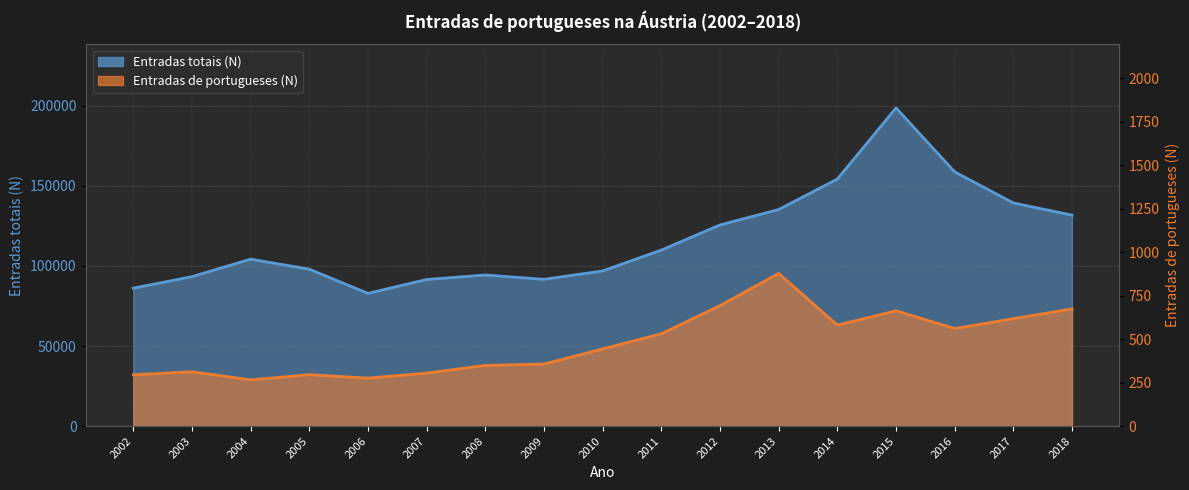

What is the value of the Entradas totais (N) point at the 13th from the left?

154260